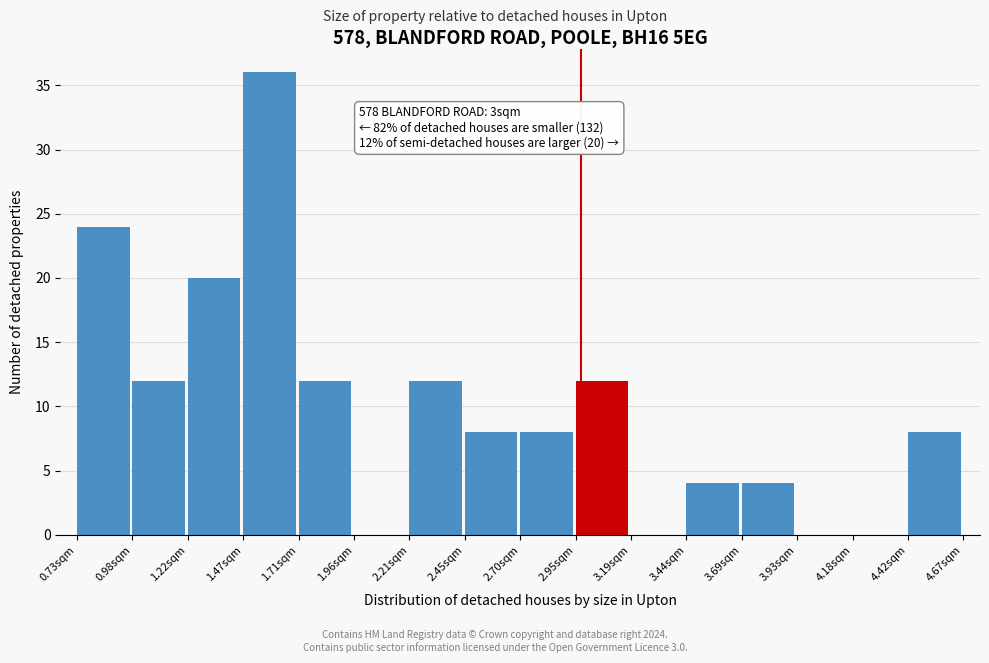

Which range on the x-axis has the tallest bar?

1.45 to 1.70